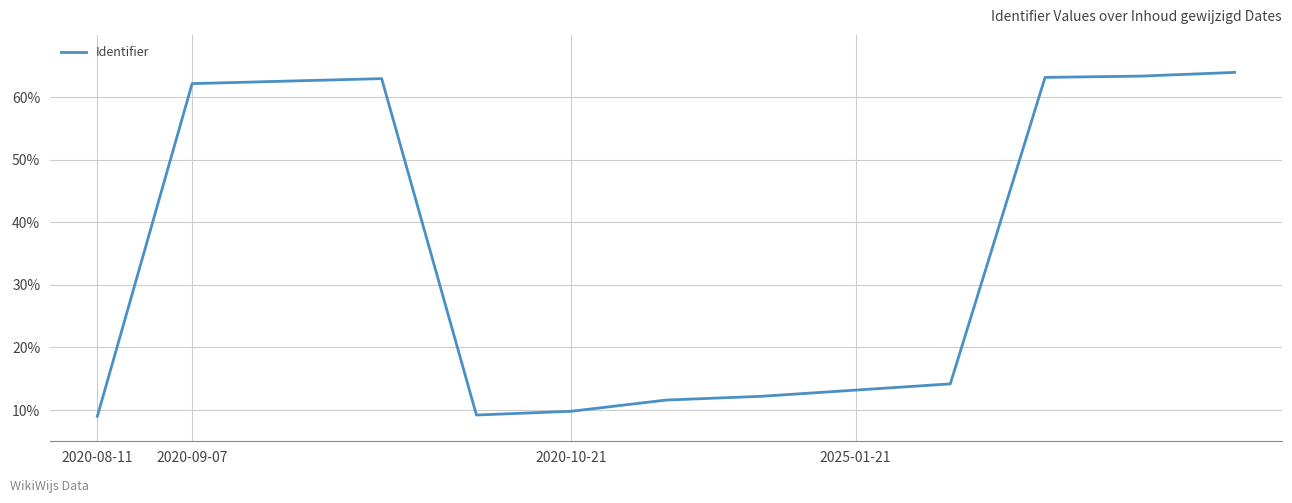

What is the difference between the maximum and minimum values?

55.0